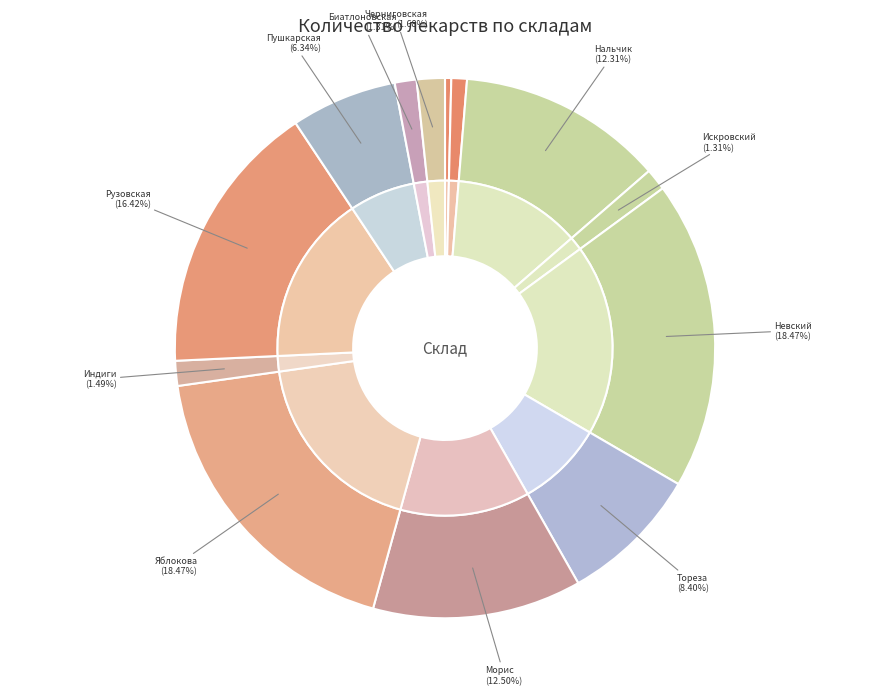

Is it true that Искровский is 1% of the pie?

True